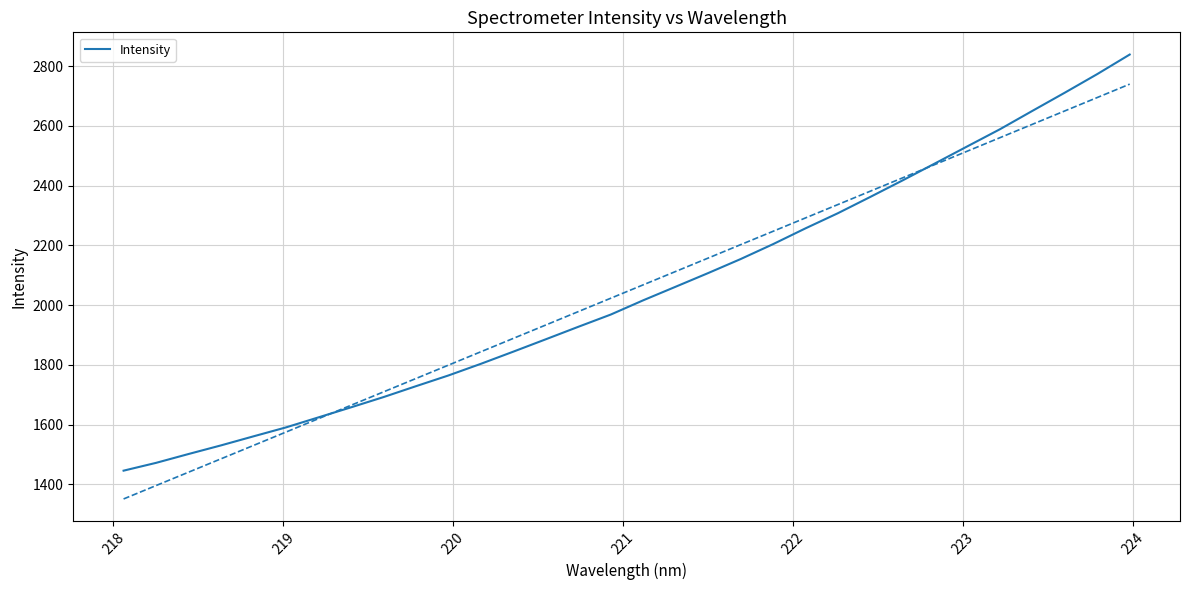

What is the label of the 27th point from the right?

222